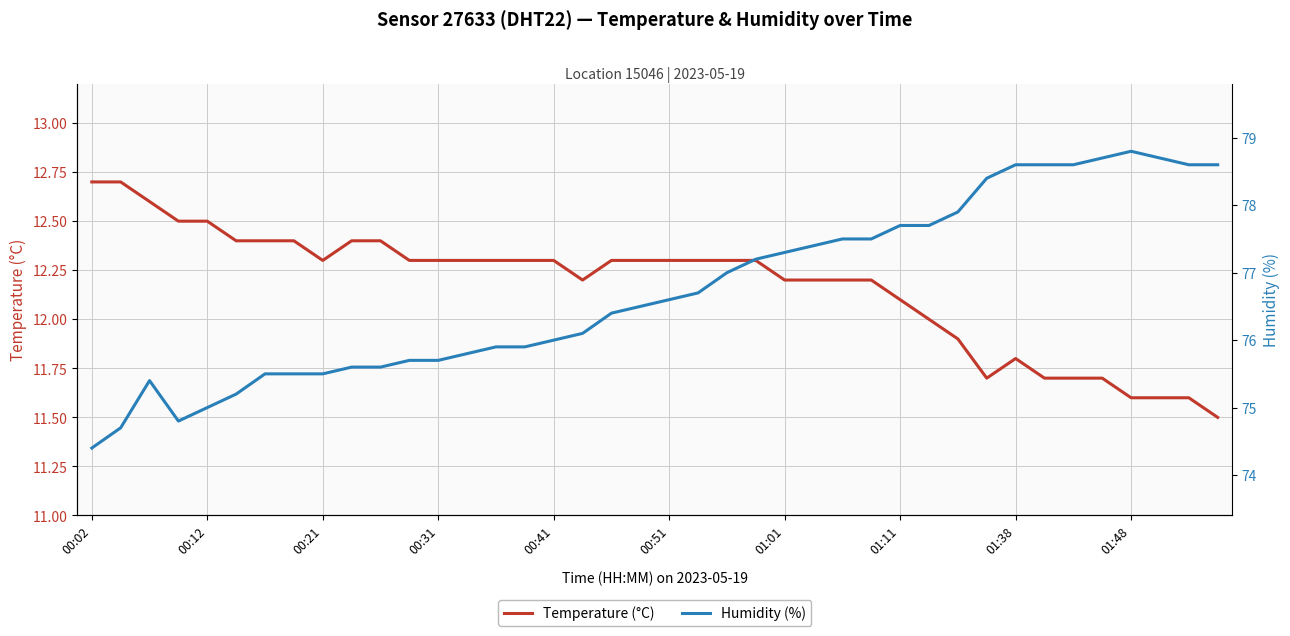

Which series changed the most between 00:12 and 15?

Humidity (%)